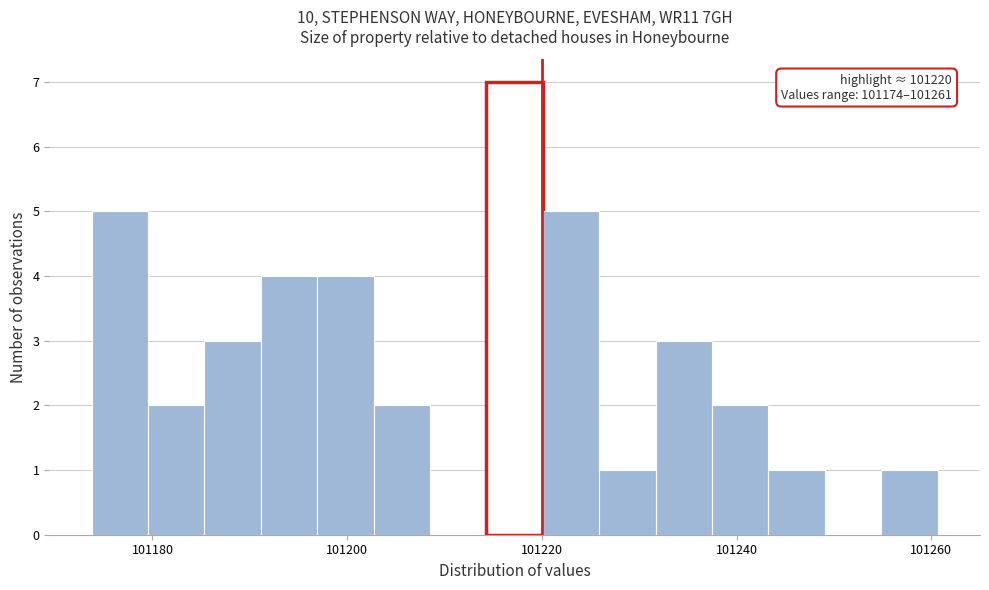

Read against the x-axis, roughly where is the centre of the tallest bar?

101218